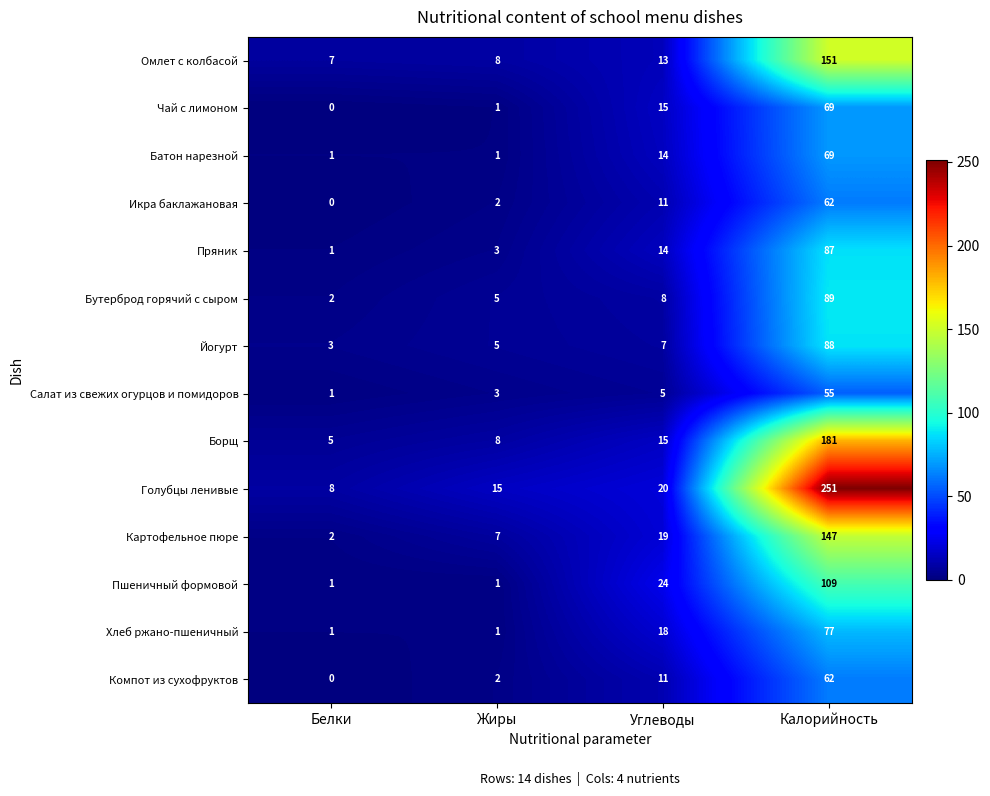

True or false: Бутерброд горячий с сыром has a value of 5 at Жиры.

True